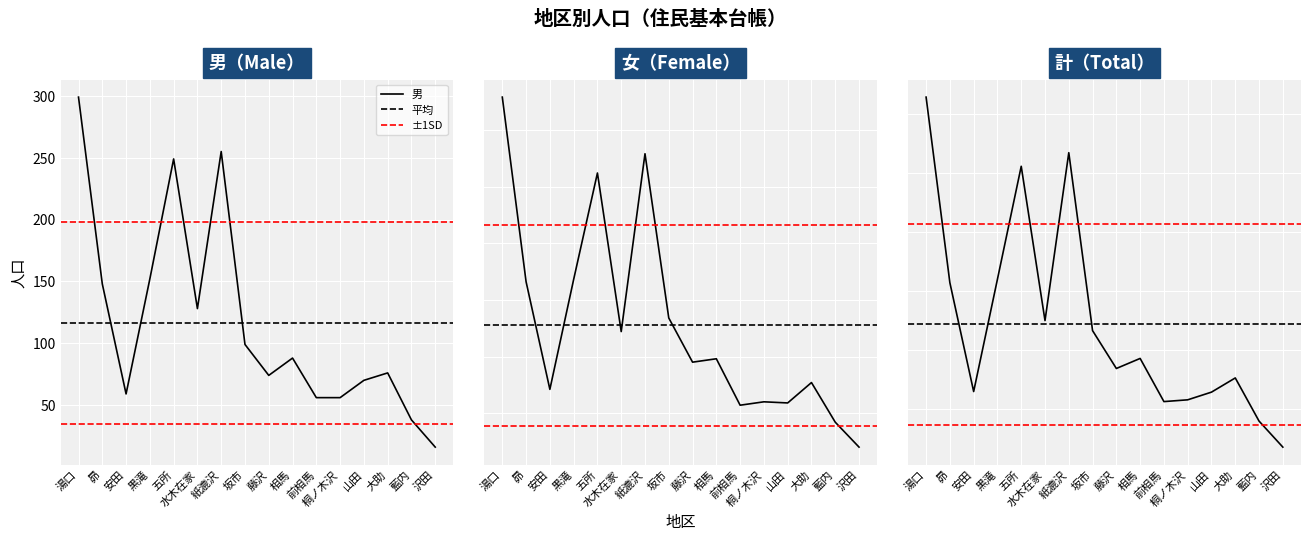

List the labels in order of 女 value, smallest first.

沢田, 藍内, 前相馬, 山田, 桐ノ木沢, 安田, 大助, 藤沢, 相馬, 水木在家, 坂市, 昴, 黒滝, 五所, 紙漉沢, 湯口